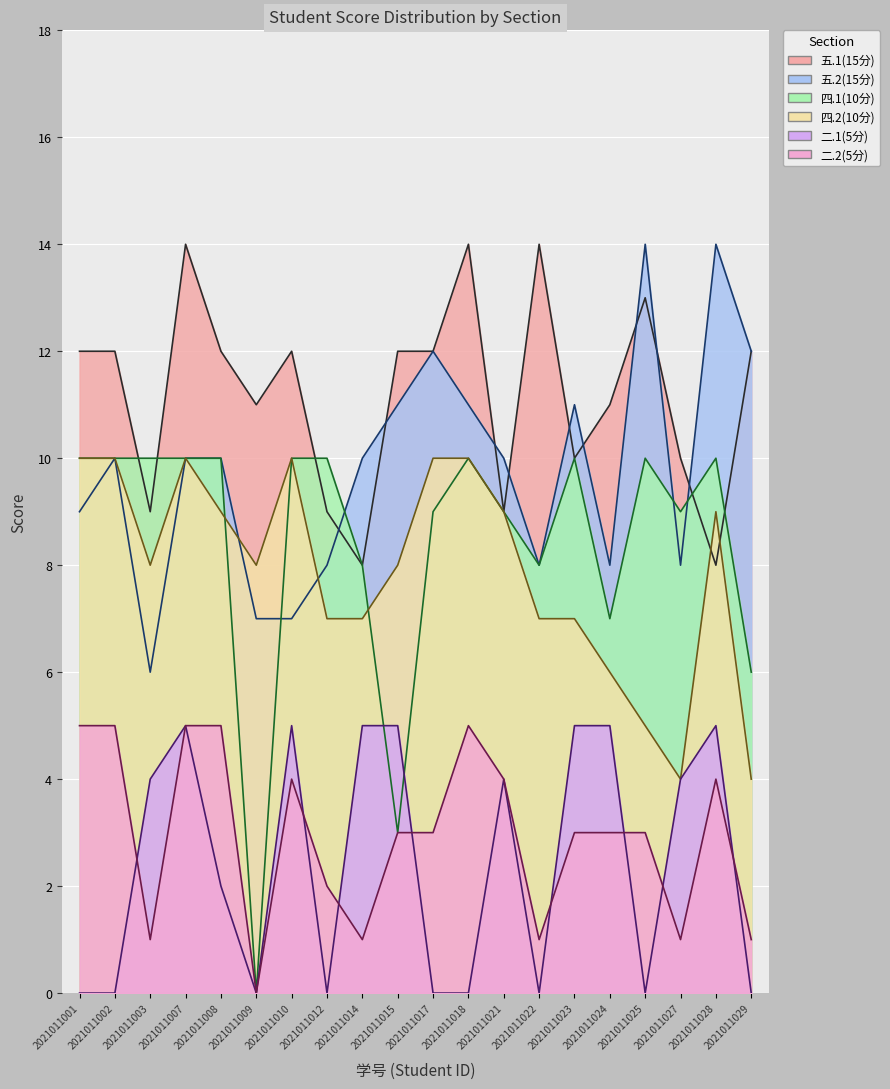

What is the sum of the 二.2(5分) values at 2021011014 and 2021011028?

5